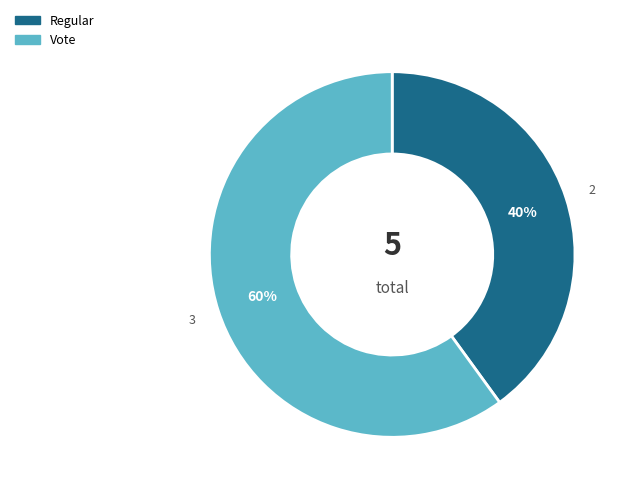

To the nearest percent, what is the average slice percentage?

50%